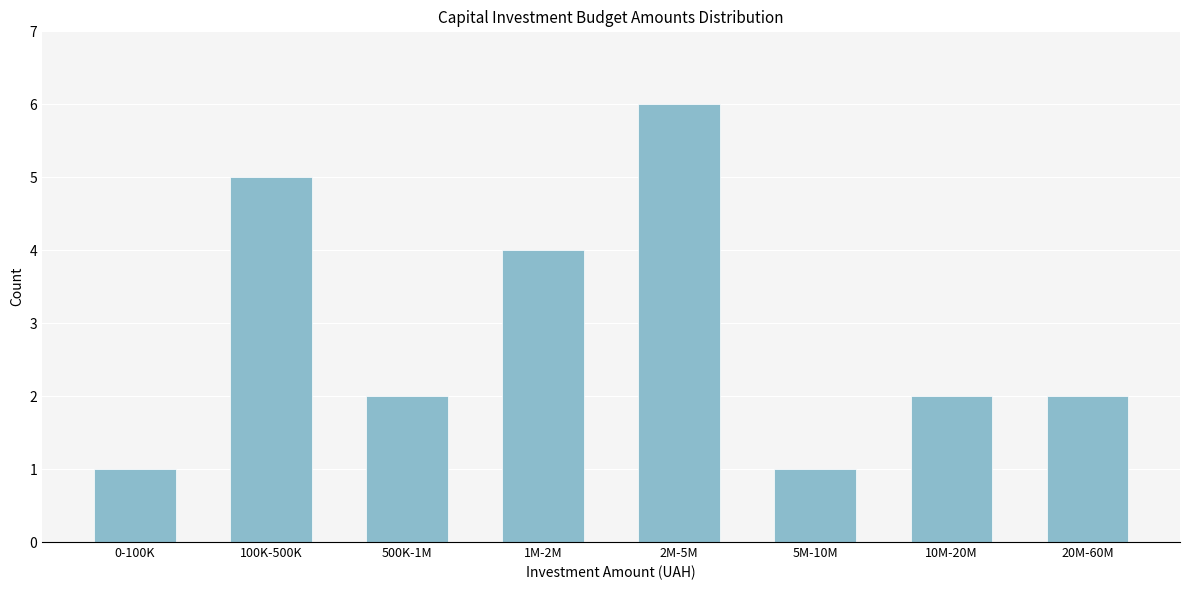

Reading left to right, extract all data points from this chart.

0-100K=1	100K-500K=5	500K-1M=2	1M-2M=4	2M-5M=6	5M-10M=1	10M-20M=2	20M-60M=2